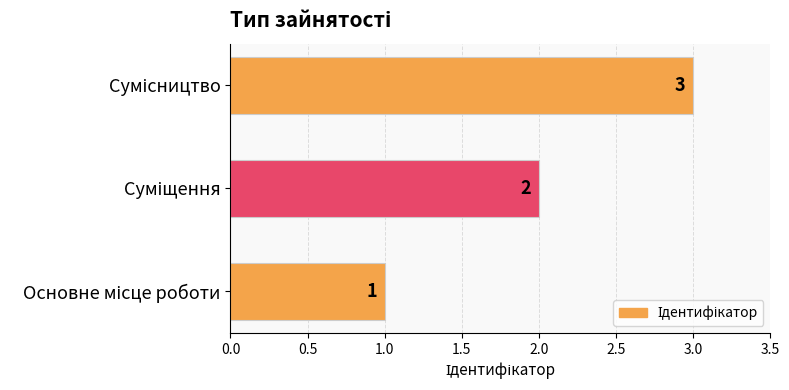

Count the values in the range 1 to 3.

3